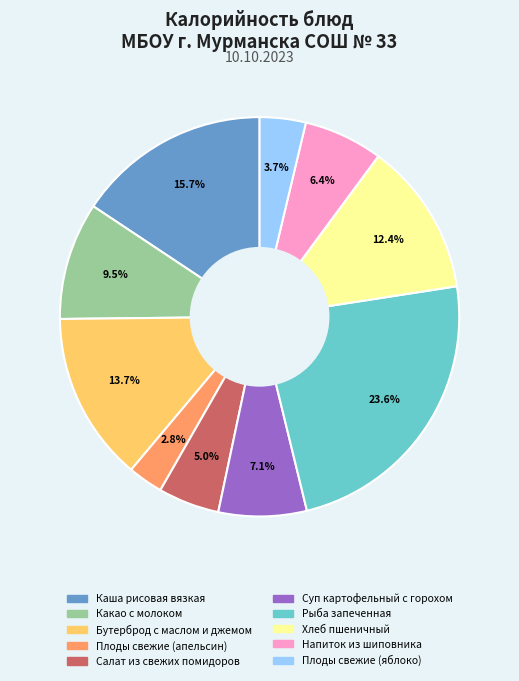

Is the sum of Плоды свежие (апельсин) and Суп картофельный с горохом greater than half?

No